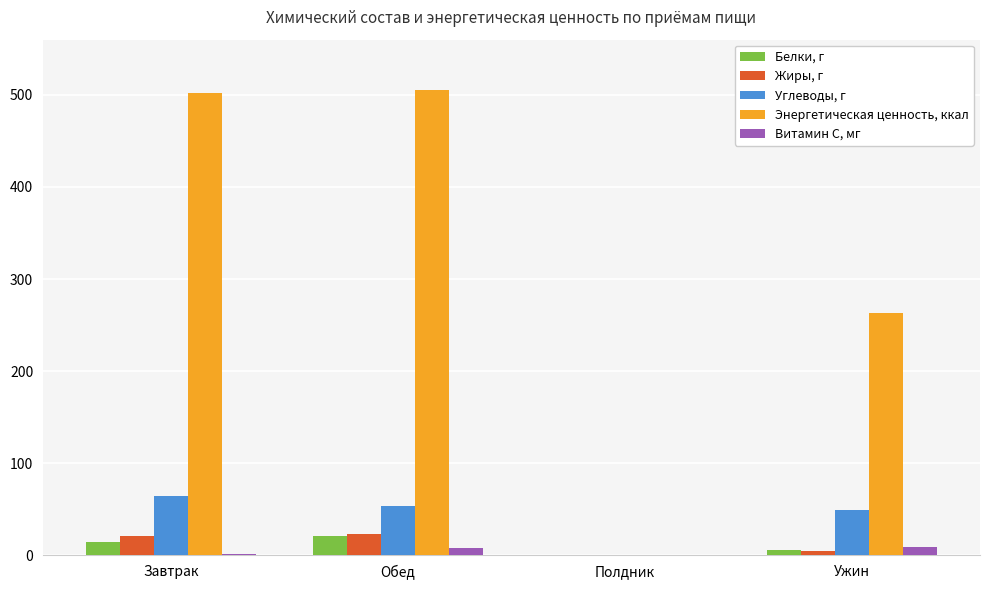

Count the number of categories in the chart.

4